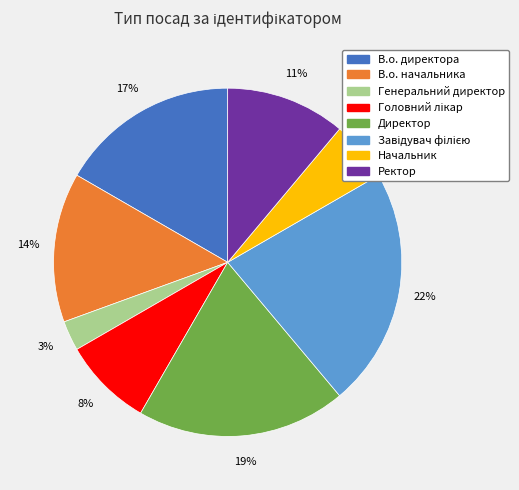

The Ректор slice represents 11% of the pie. True or false?

True